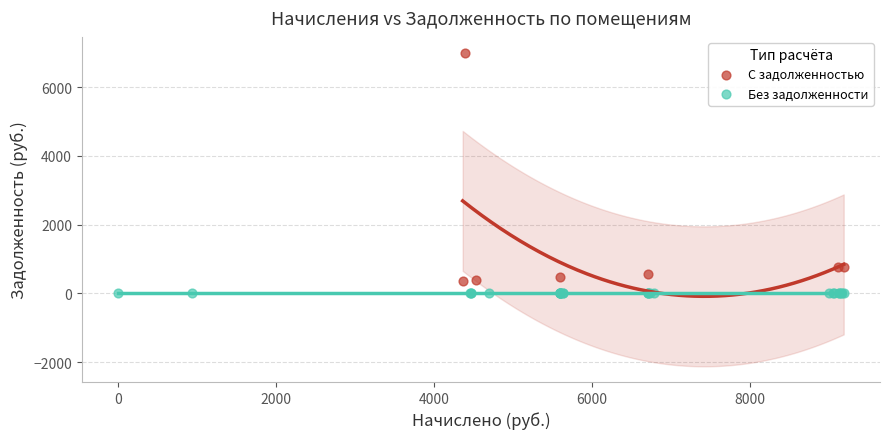

Which series reaches the maximum Y coordinate?

С задолженностью